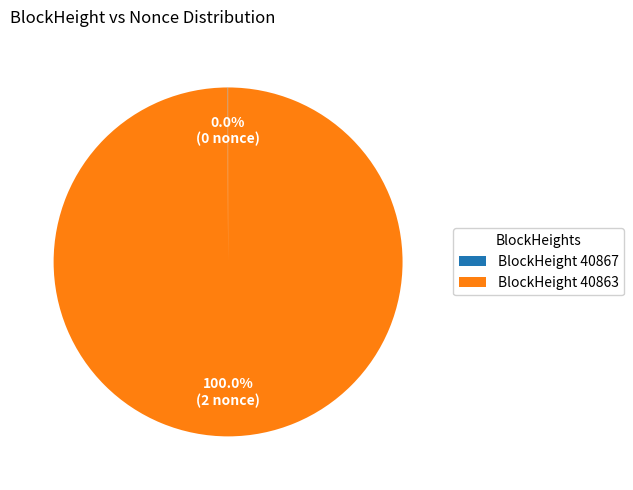

What is the largest slice in the pie chart?

BlockHeight 40863